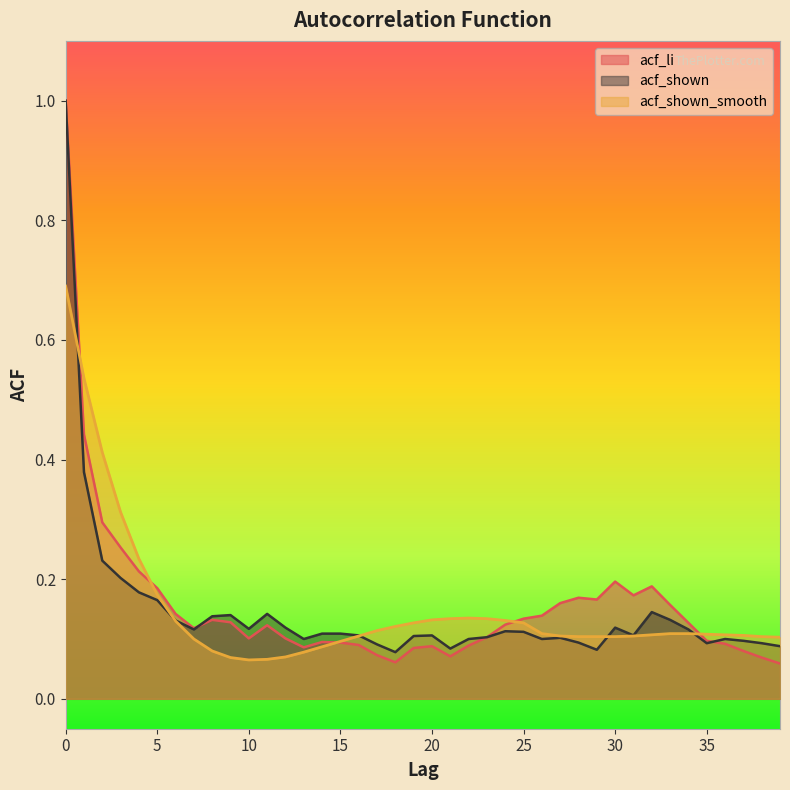

List the labels in order of acf_shown_smooth value, largest first.

0, 1, 2, 3, 4, 5, 22, 21, 23, 20, 24, 6, 19, 25, 18, 17, 26, 33, 34, 35, 32, 36, 37, 16, 27, 31, 28, 29, 30, 38, 39, 7, 15, 14, 8, 13, 12, 9, 11, 10